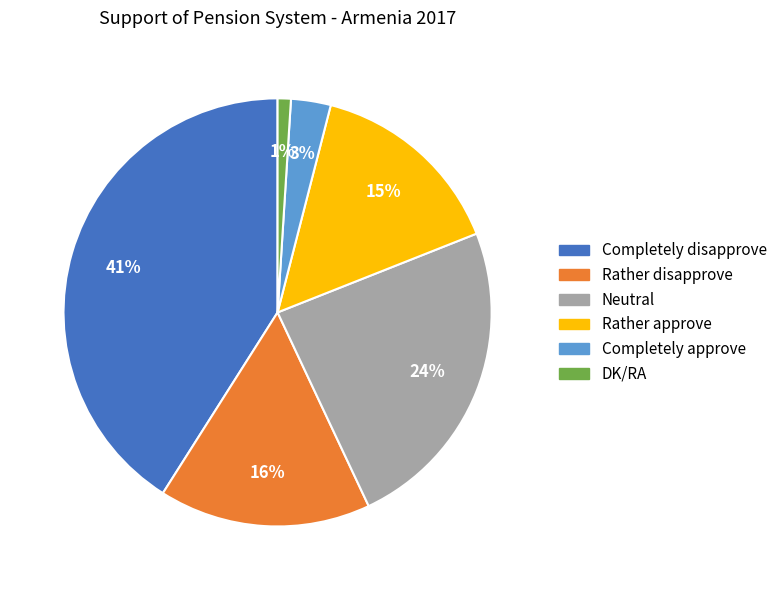

How many slices are in this pie chart?

6